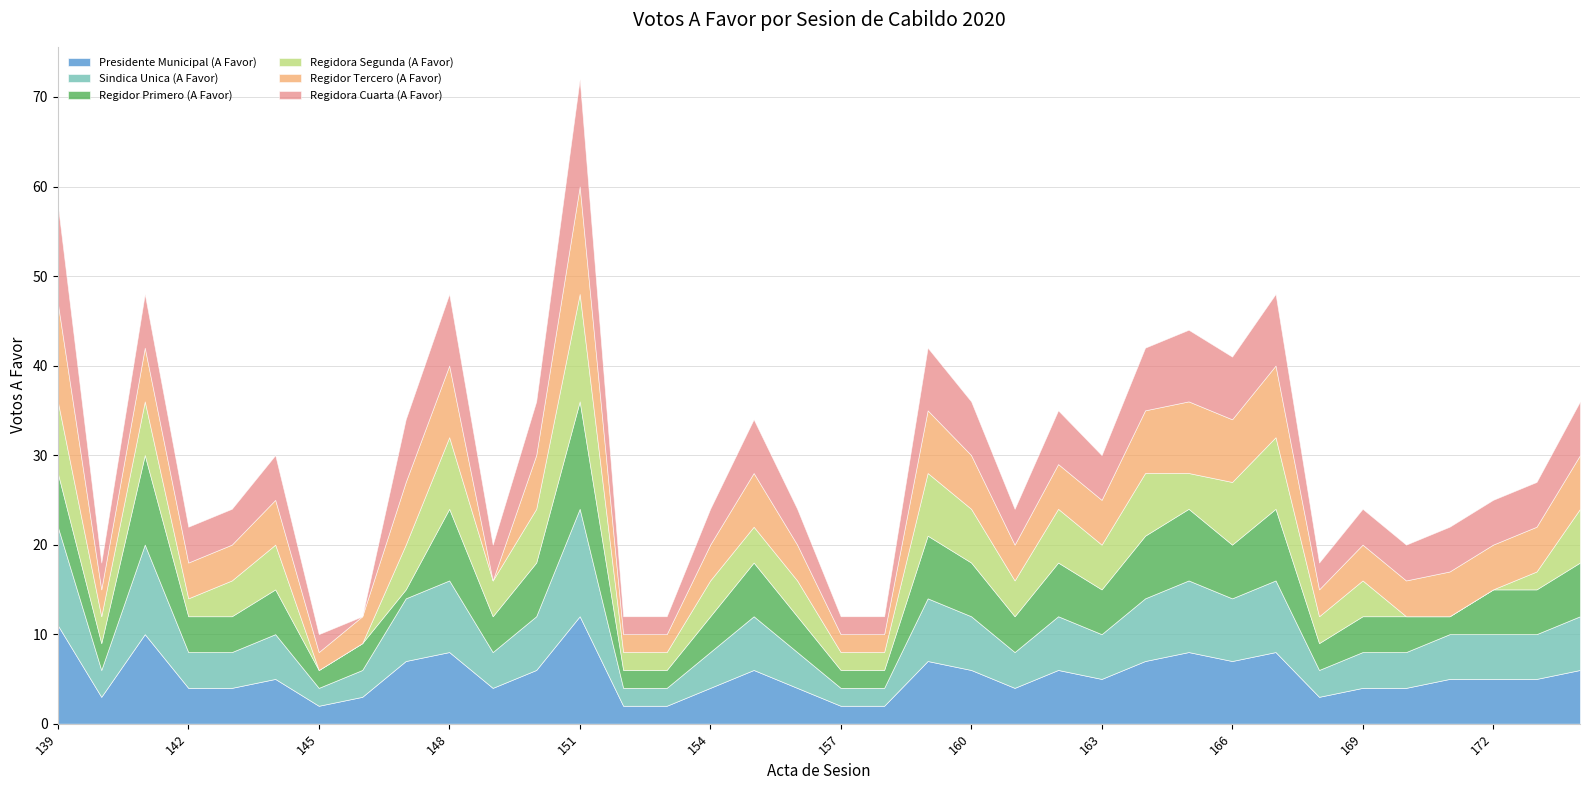

How many data points does each series have?

36